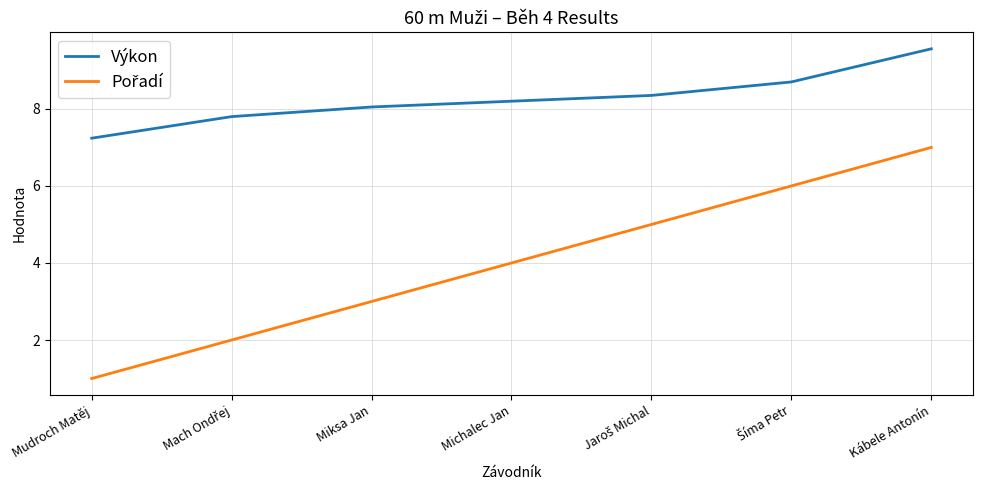

Count the number of categories in the chart.

7